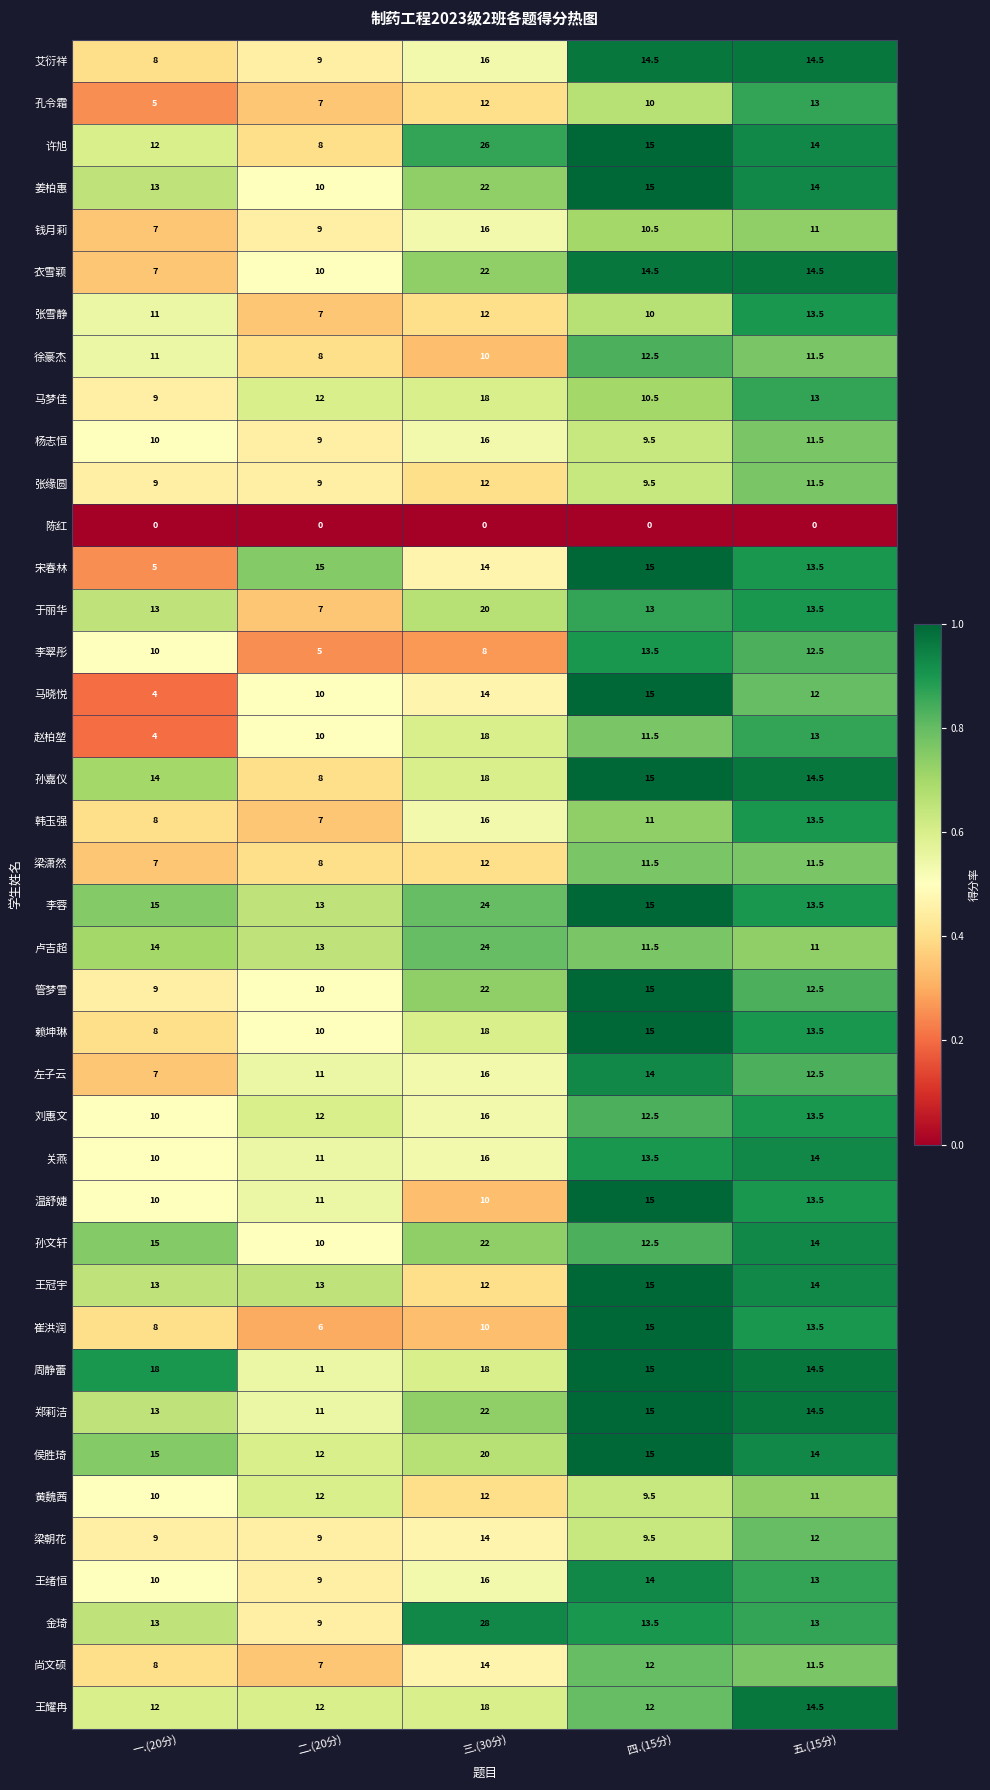

Which series has the widest spread of values?

金琦